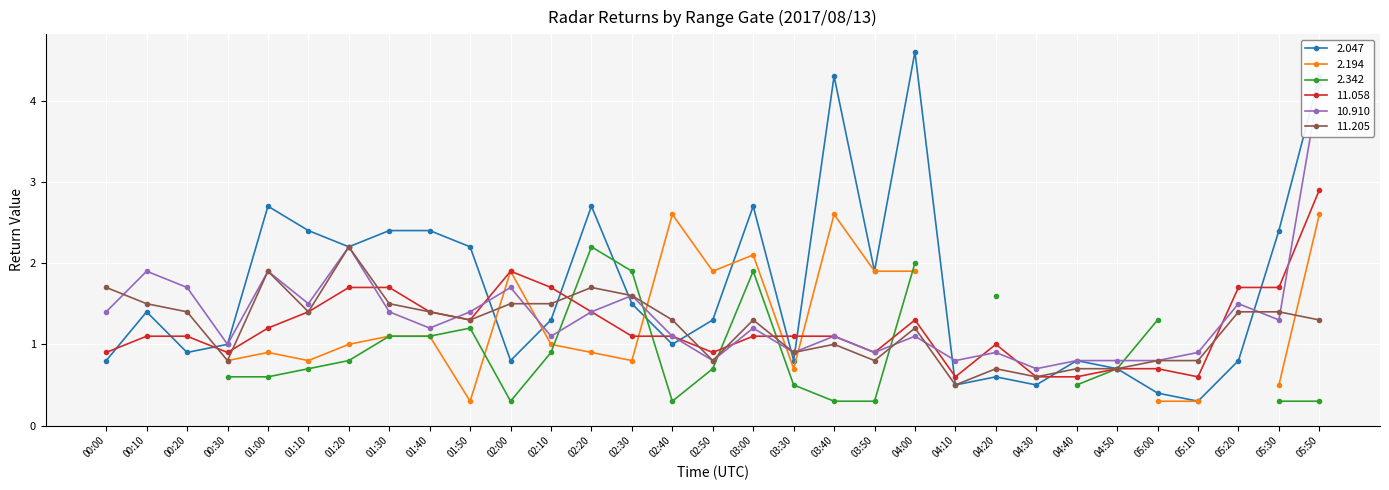

Rank the categories by 11.058 value from highest to lowest.

05:50, 02:00, 01:20, 01:30, 02:10, 05:20, 05:30, 01:10, 01:40, 02:20, 01:50, 04:00, 01:00, 00:10, 00:20, 02:30, 02:40, 03:00, 03:30, 03:40, 04:20, 00:00, 00:30, 02:50, 03:50, 04:50, 05:00, 04:10, 04:30, 04:40, 05:10